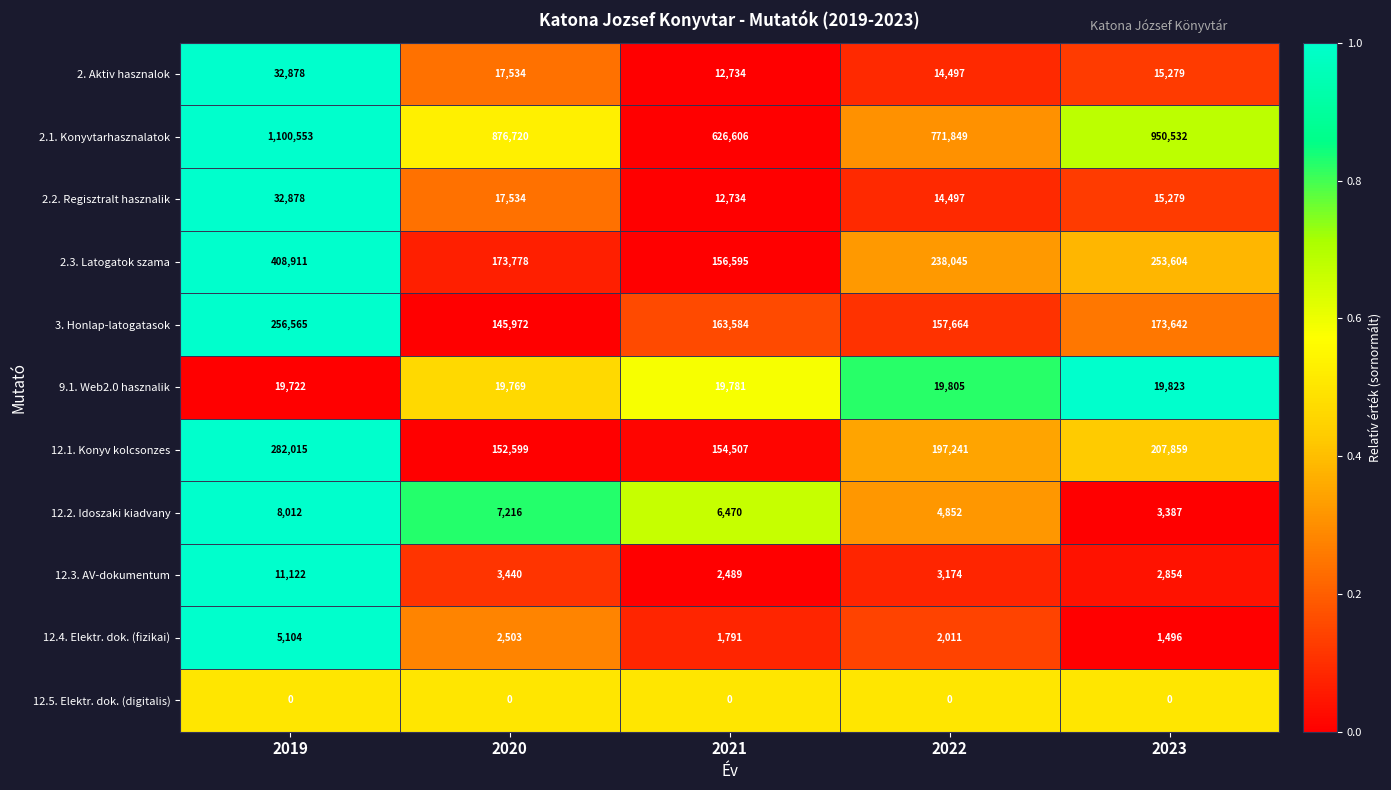

The value of 12.2. Idoszaki kiadvany at 2019 is 8012. True or false?

True